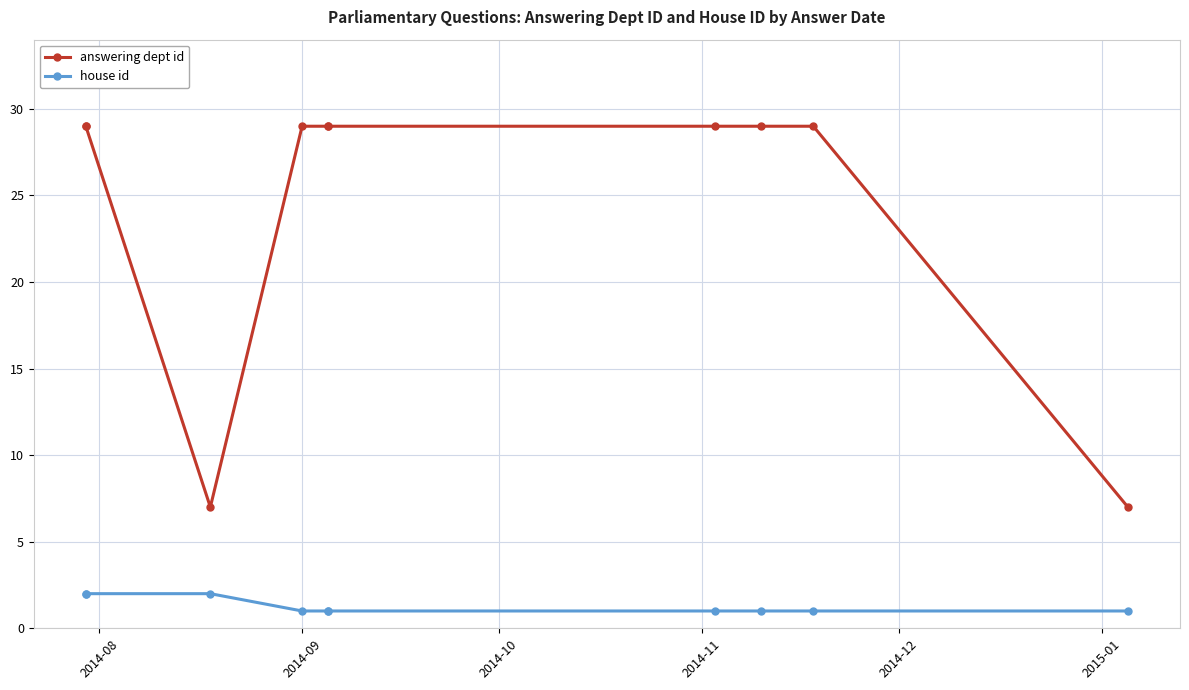

Which series has the largest range (max minus min)?

answering dept id